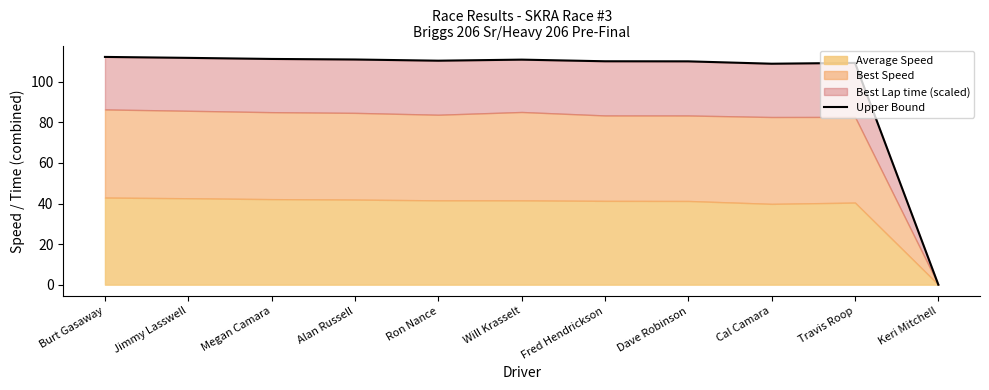

Approximately how many times larger is the value at Will Krasselt compared to Cal Camara?

1.0